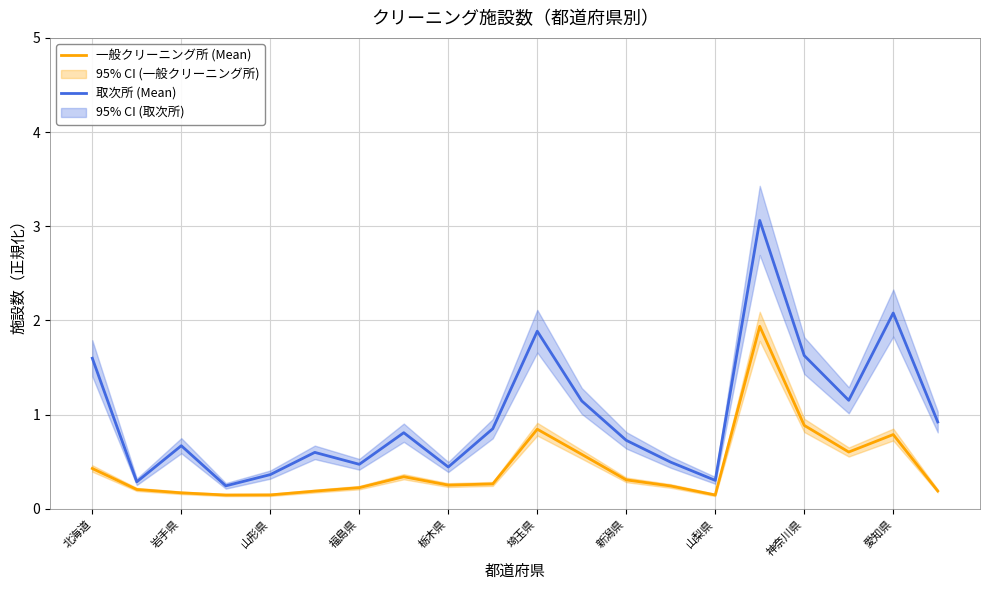

At which label is 一般クリーニング所 (Mean) closest to 1?

神奈川県